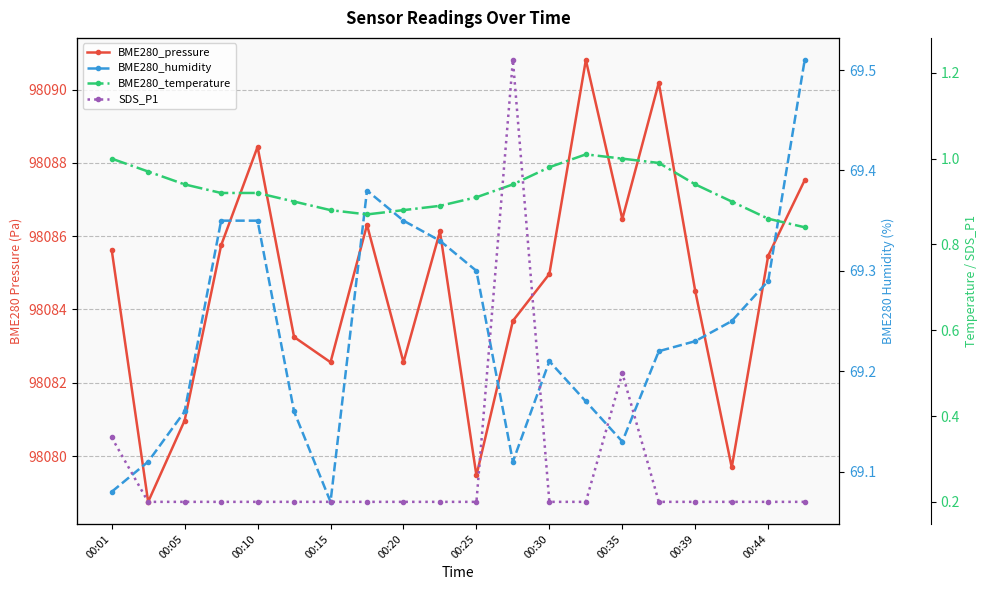

True or false: SDS_P1 and BME280_pressure intersect in this chart.

False